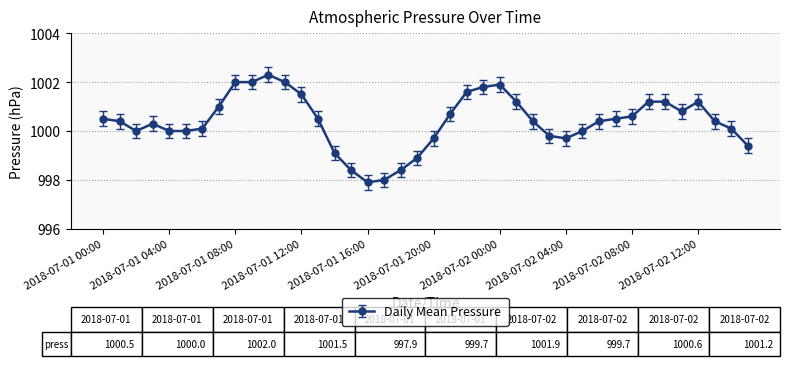

Reading right to left, what are all the values shown in this chart?

999.4	1000.1	1000.4	1001.2	1000.8	1001.2	1001.2	1000.6	1000.5	1000.4	1000.0	999.7	999.8	1000.4	1001.2	1001.9	1001.8	1001.6	1000.7	999.7	998.9	998.4	998.0	997.9	998.4	999.1	1000.5	1001.5	1002.0	1002.3	1002.0	1002.0	1001.0	1000.1	1000.0	1000.0	1000.3	1000.0	1000.4	1000.5